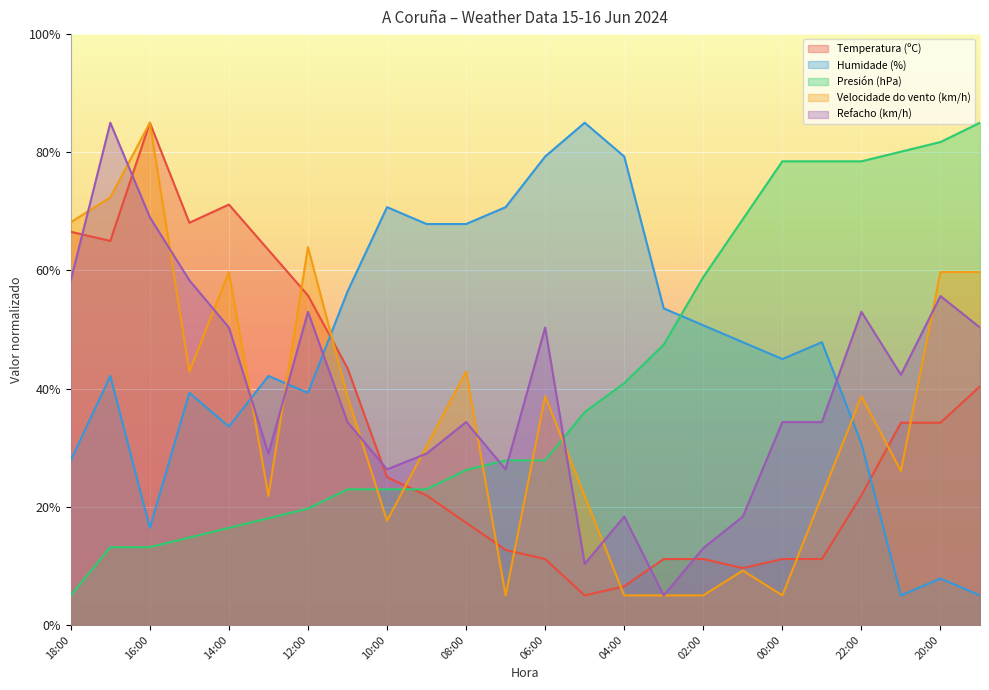

What is the difference between the maximum and minimum values in the Humidade (%) series?

80.0